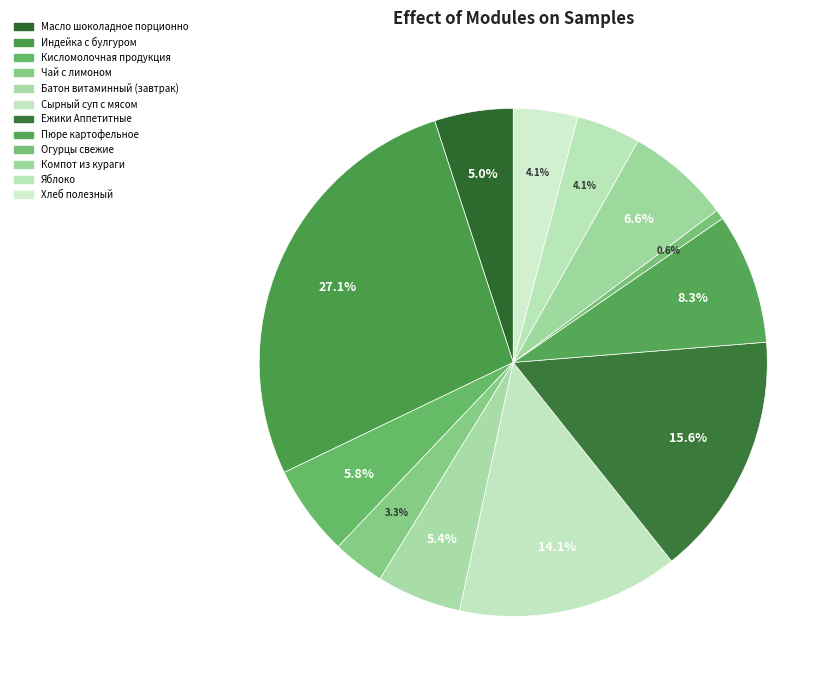

Rank the categories by value from lowest to highest.

Огурцы свежие, Чай с лимоном, Яблоко, Хлеб полезный, Масло шоколадное порционно, Батон витаминный (завтрак), Кисломолочная продукция, Компот из кураги, Пюре картофельное, Сырный суп с мясом, Ежики Аппетитные, Индейка с булгуром